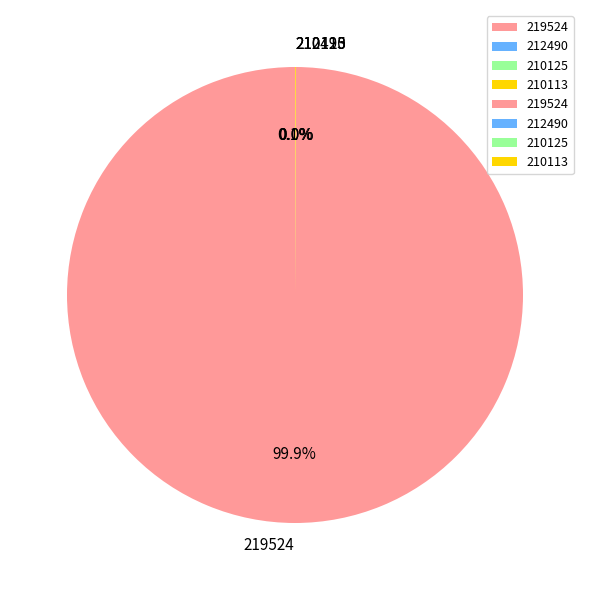

True or false: 219524 accounts for 100% of the total.

True